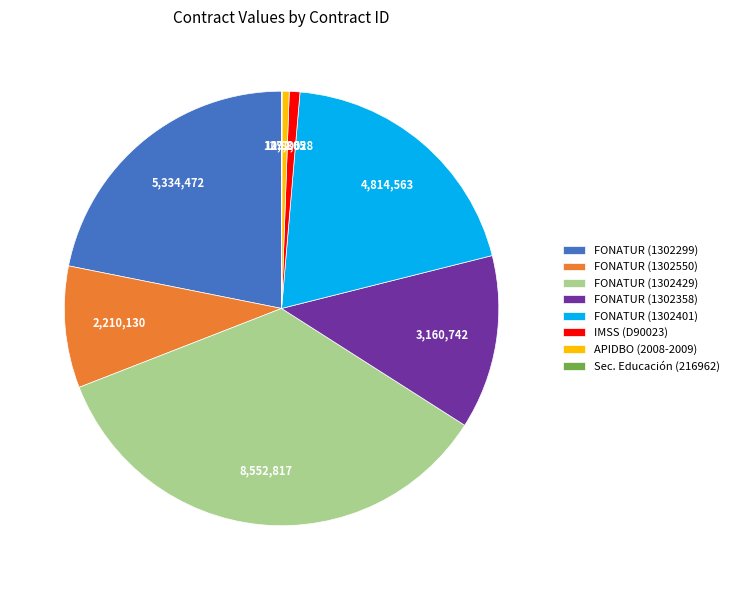

Between FONATUR (1302299) and APIDBO (2008-2009), which is larger?

FONATUR (1302299)